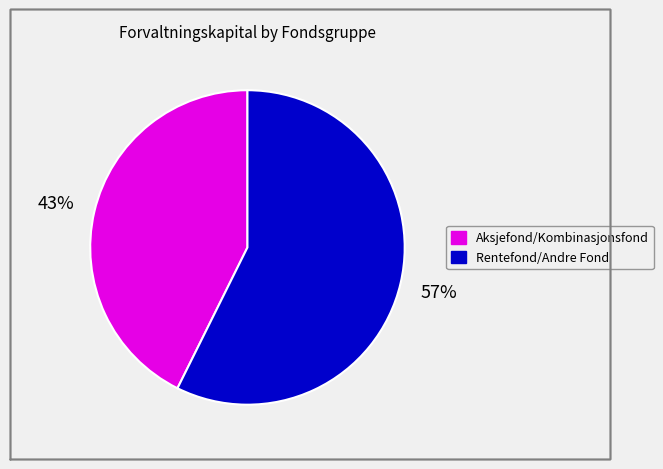

Is there any slice that represents more than half of the pie?

Yes